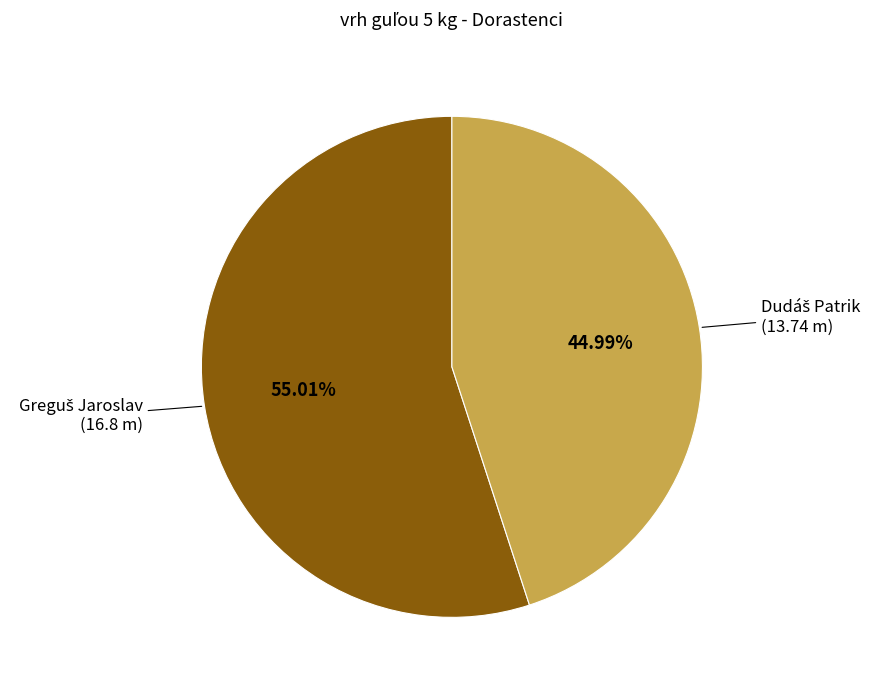

Is there a majority slice in this chart?

Yes